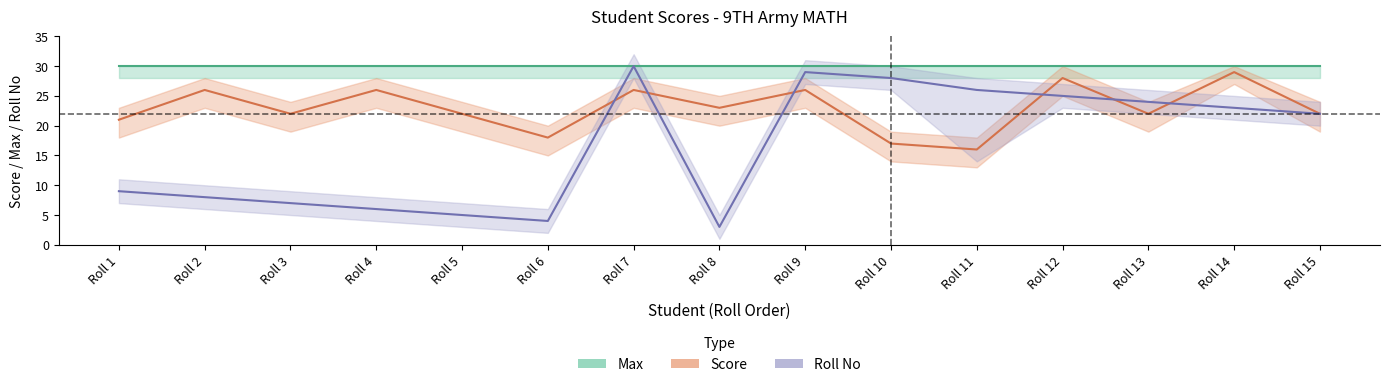

Rank the series by their average value, from highest to lowest.

Max, Score, Roll No